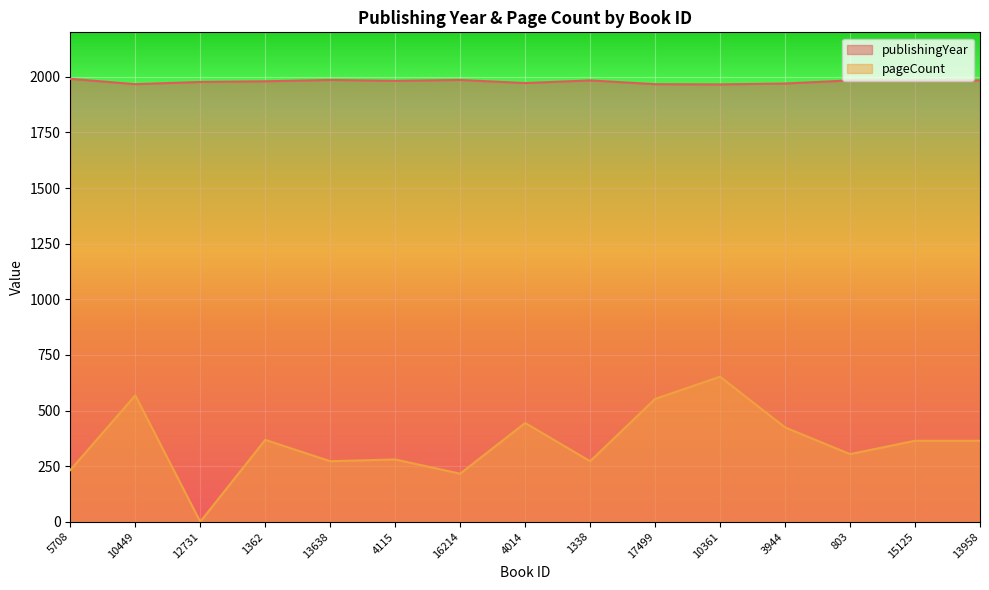

At which category does publishingYear reach its first local valley?

10449